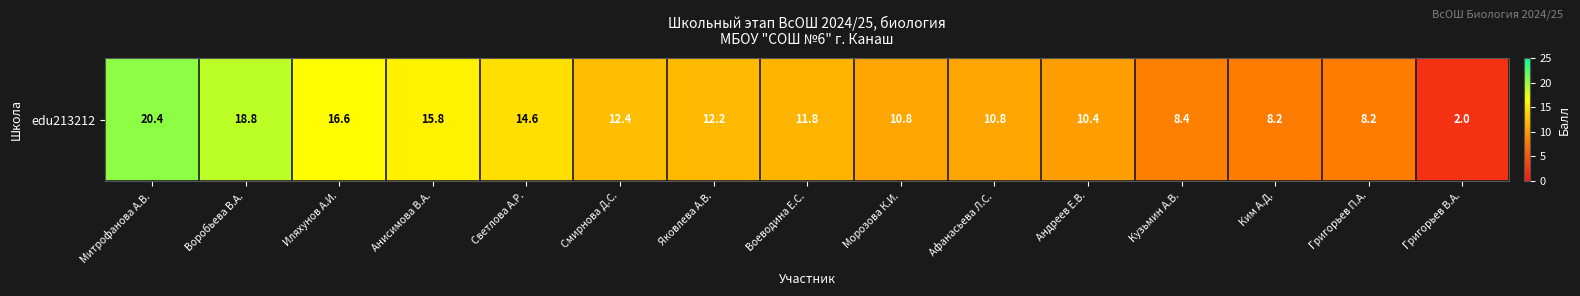

What is the maximum value shown in the chart?

20.4